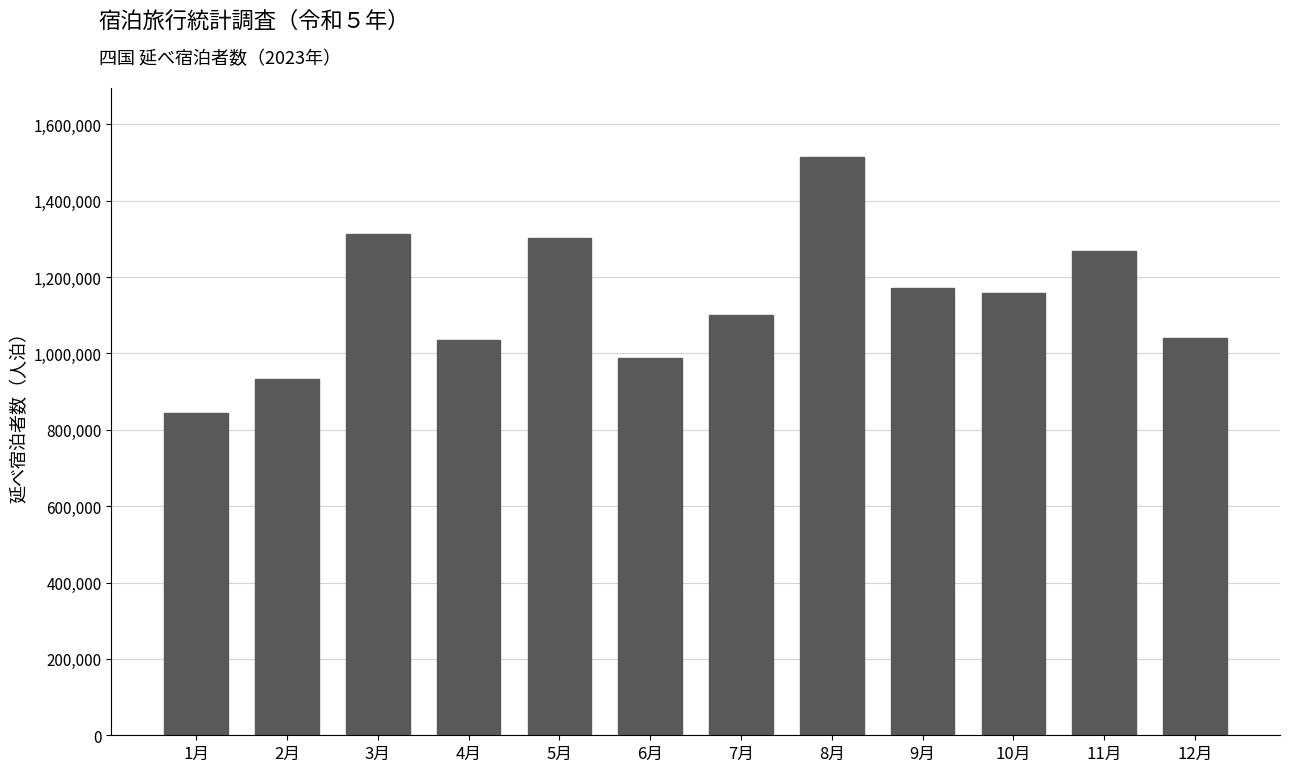

Which label corresponds to the smallest value in the chart?

1月